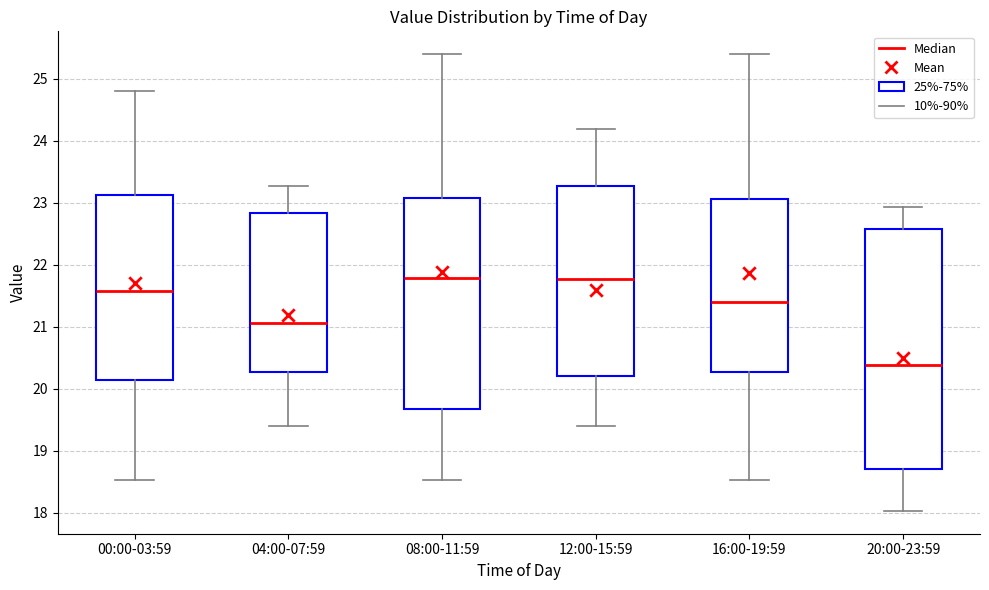

Reading left to right, read every box against the y-axis: the position of its median line, the range the box covers, and the ends of its whiskers. The values are not printed on the chart, so give them approximately, as read against the axis.

00:00-03:59: median 21.6, box 20.1 to 23.1, whiskers 18.5 to 24.8
04:00-07:59: median 21.1, box 20.3 to 22.8, whiskers 19.4 to 23.3
08:00-11:59: median 21.8, box 19.7 to 23.1, whiskers 18.5 to 25.4
12:00-15:59: median 21.8, box 20.2 to 23.3, whiskers 19.4 to 24.2
16:00-19:59: median 21.4, box 20.3 to 23.1, whiskers 18.5 to 25.4
20:00-23:59: median 20.4, box 18.7 to 22.6, whiskers 18.0 to 22.9